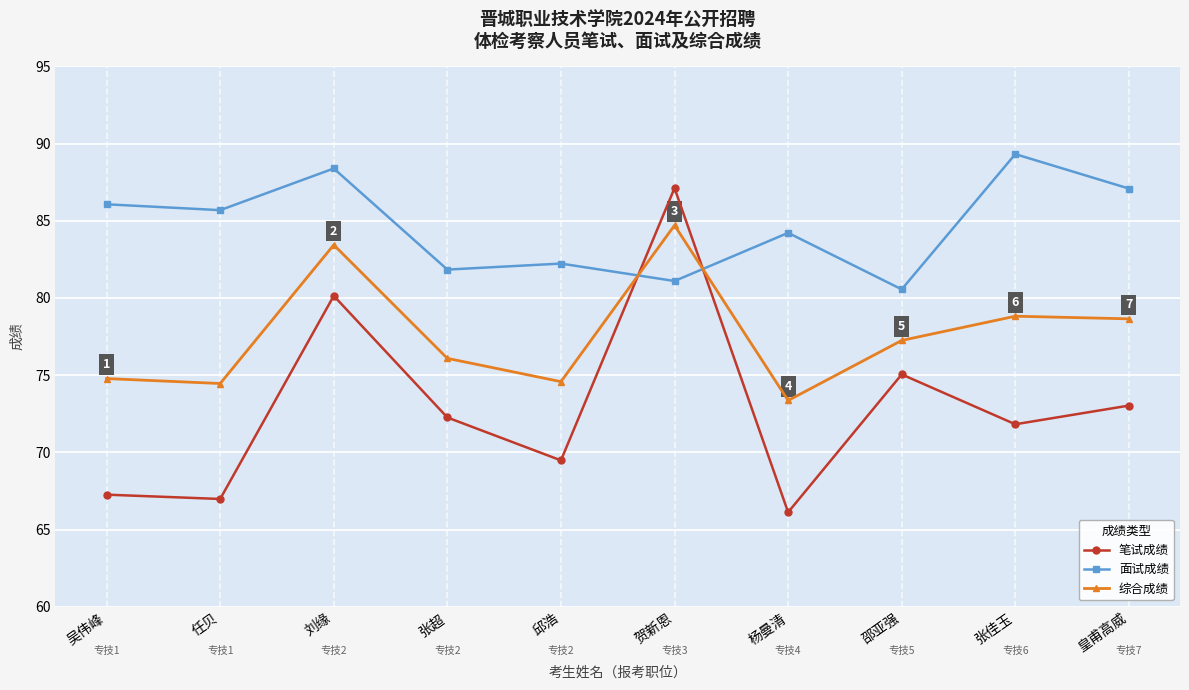

Which series has the widest spread of values?

笔试成绩